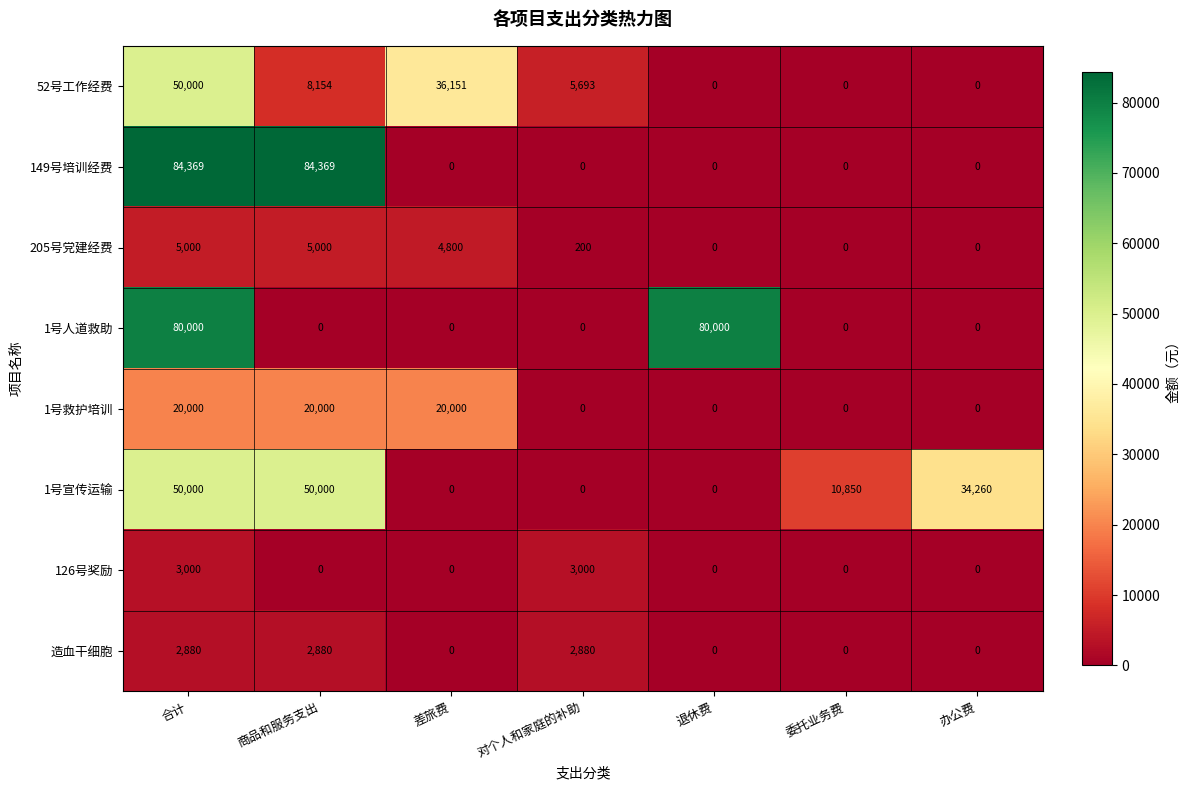

What is the difference between the maximum and minimum values in the 1号人道救助 series?

80000